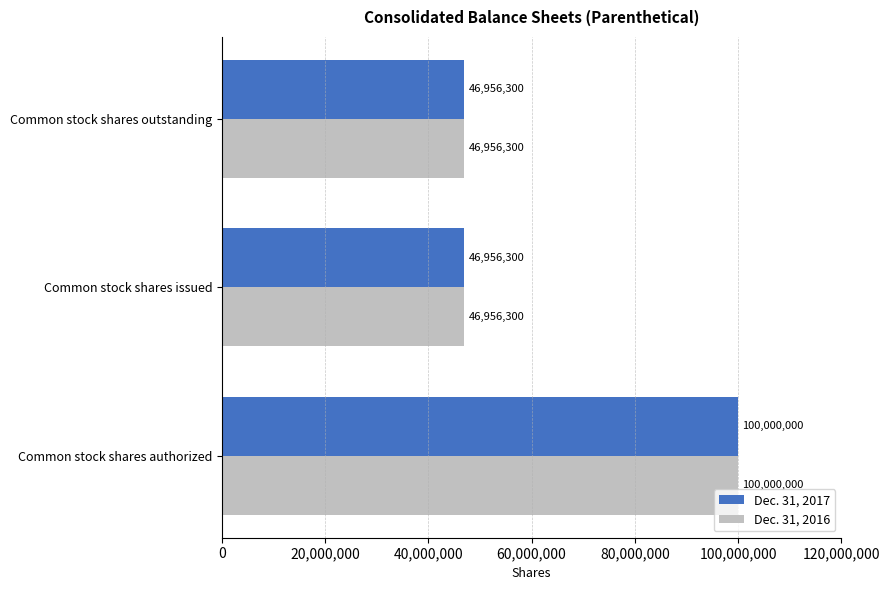

What is the approximate value of Dec. 31, 2017 at Common stock shares issued, to the nearest 10?

46956300